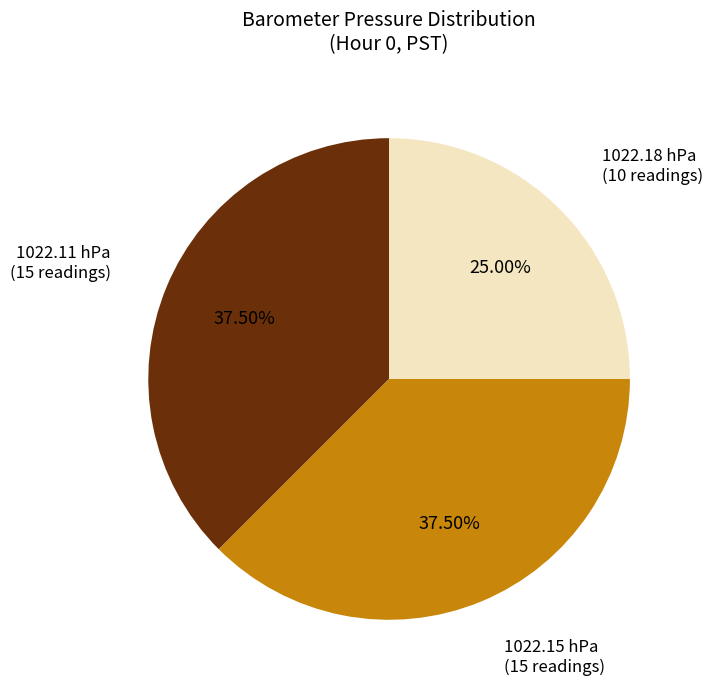

How many segments does this pie chart have?

3